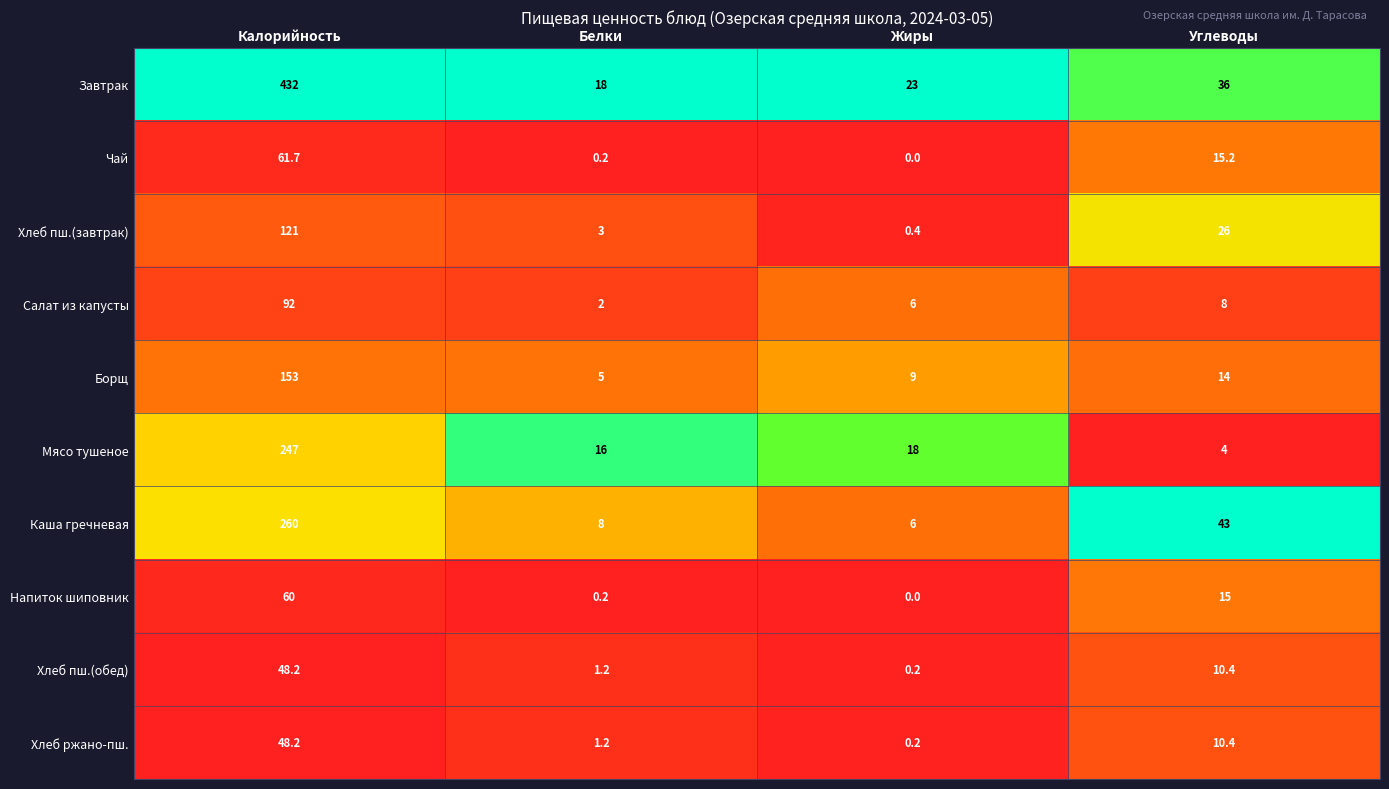

The value of Завтрак at Калорийность is 432.0. True or false?

True